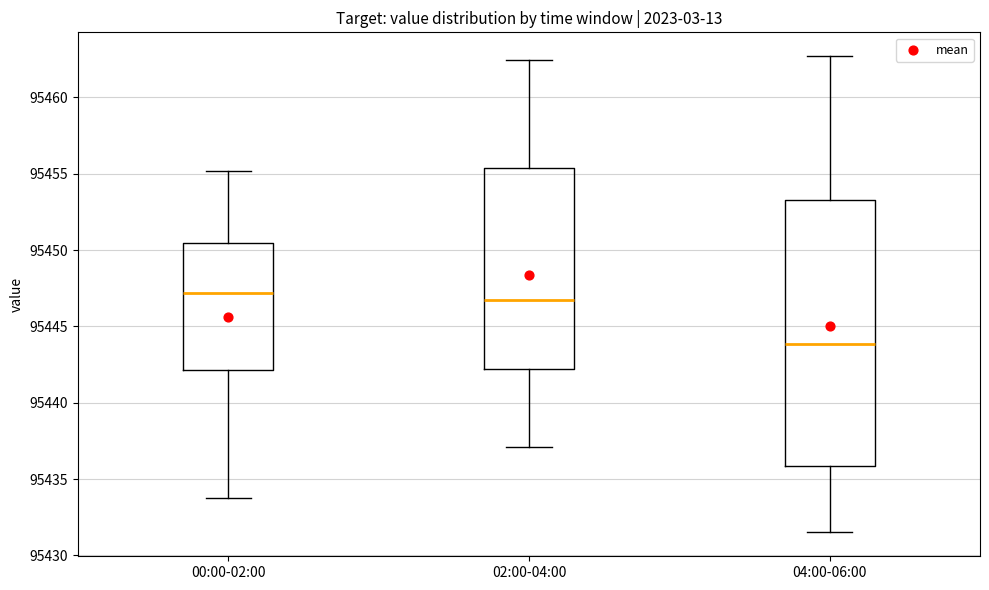

Reading left to right, transcribe this box plot: for each box, give where its median line is, the range the box spans, and where its two whiskers end, as read against the y-axis. The values are not printed on the chart, so give them approximately, as read against the axis.

00:00-02:00: median 95447.0, box 95442.0 to 95450.5, whiskers 95433.5 to 95455.0
02:00-04:00: median 95446.5, box 95442.0 to 95455.5, whiskers 95437.0 to 95462.5
04:00-06:00: median 95444.0, box 95436.0 to 95453.5, whiskers 95431.5 to 95462.5